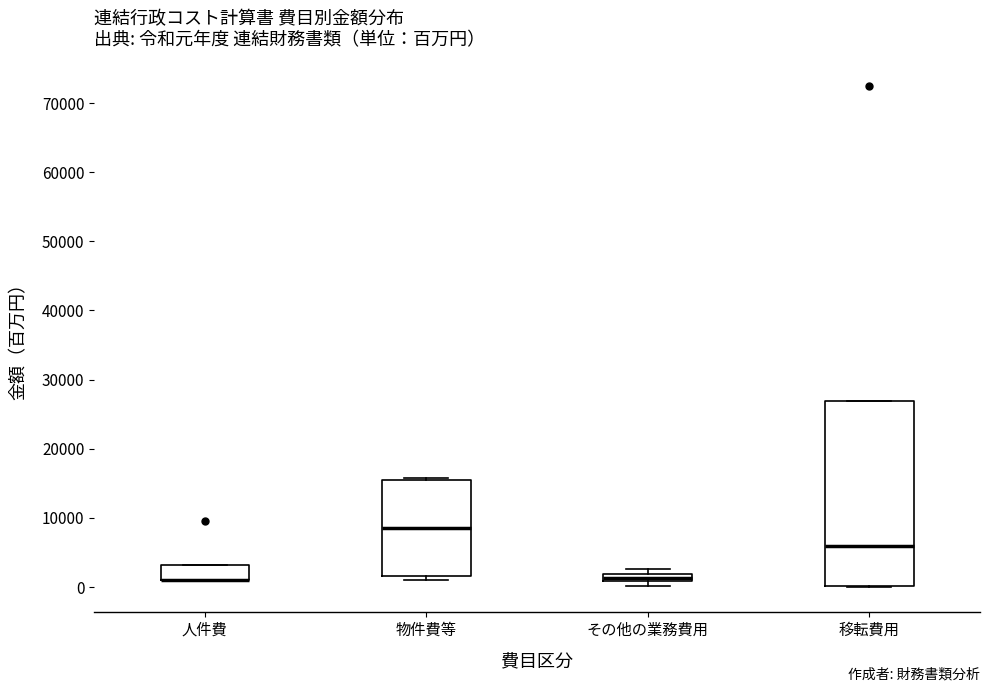

Where is the upper edge of the box for その他の業務費用 on the y-axis? The values are not printed on the chart, so give them approximately, as read against the axis.

2000